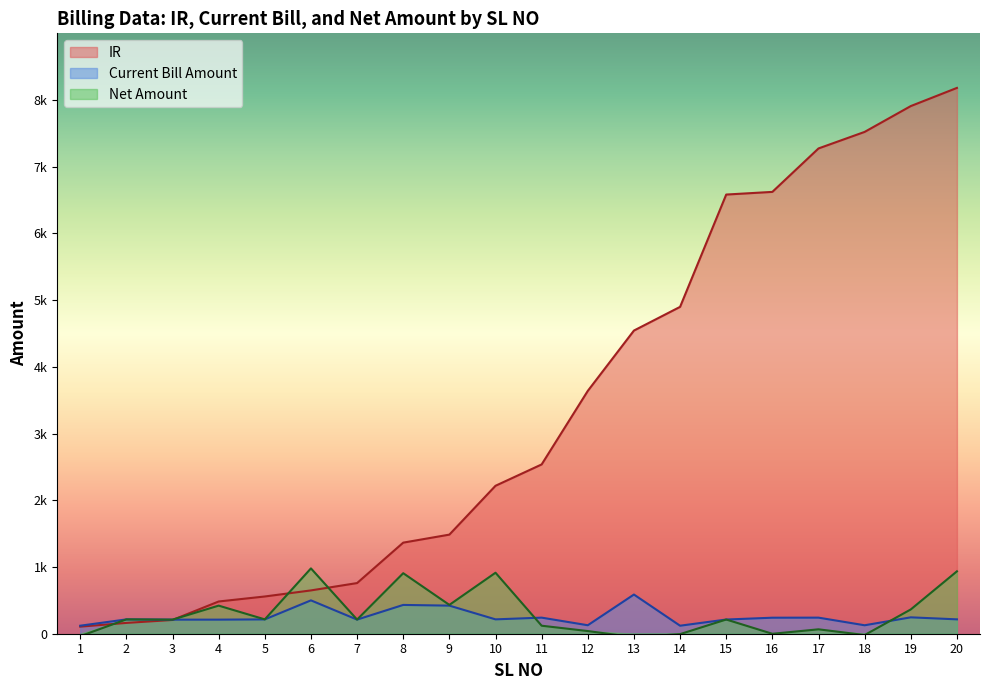

Reading right to left, list all the values displayed in this chart.

8179	7907	7520	7272	6621	6581	4898	4543	3639	2537	2217	1485	1365	759	649	558	483	206	162	106